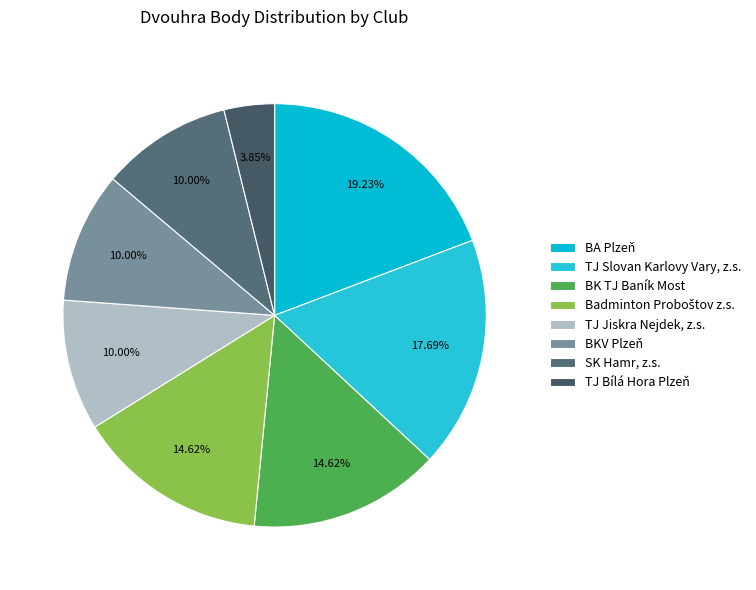

Rank the categories by value from lowest to highest.

TJ Bílá Hora Plzeň, TJ Jiskra Nejdek, z.s., BKV Plzeň, SK Hamr, z.s., BK TJ Baník Most, Badminton Proboštov z.s., TJ Slovan Karlovy Vary, z.s., BA Plzeň